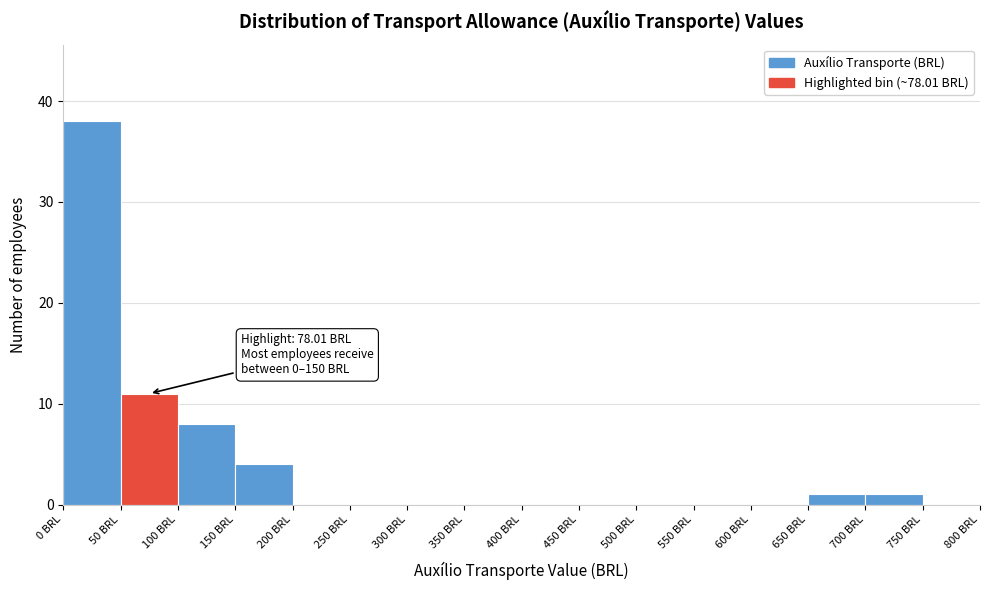

Which range on the x-axis has the tallest bar?

0 to 50